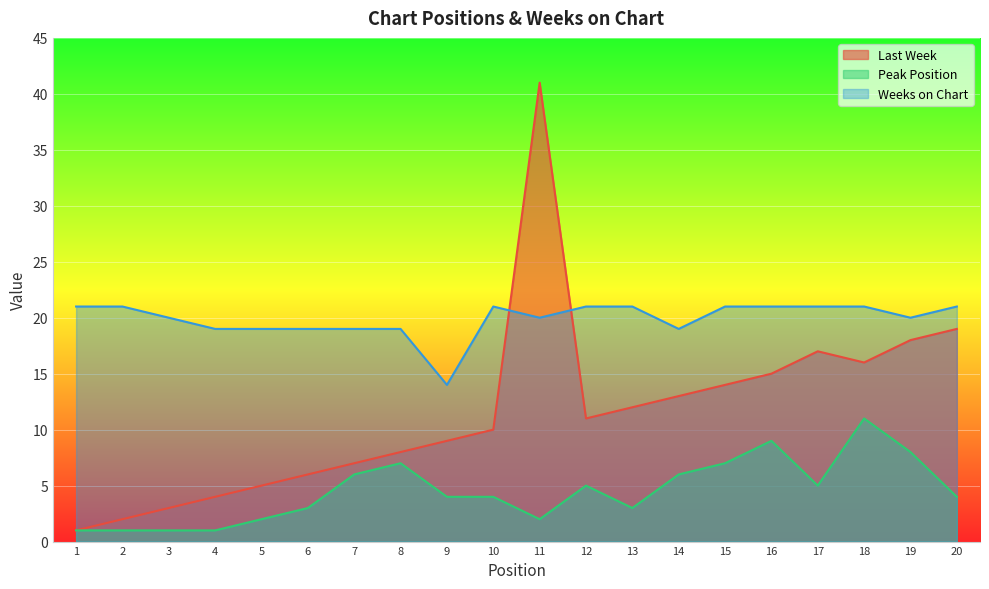

What is the spread (max minus min) of values at 17?

16